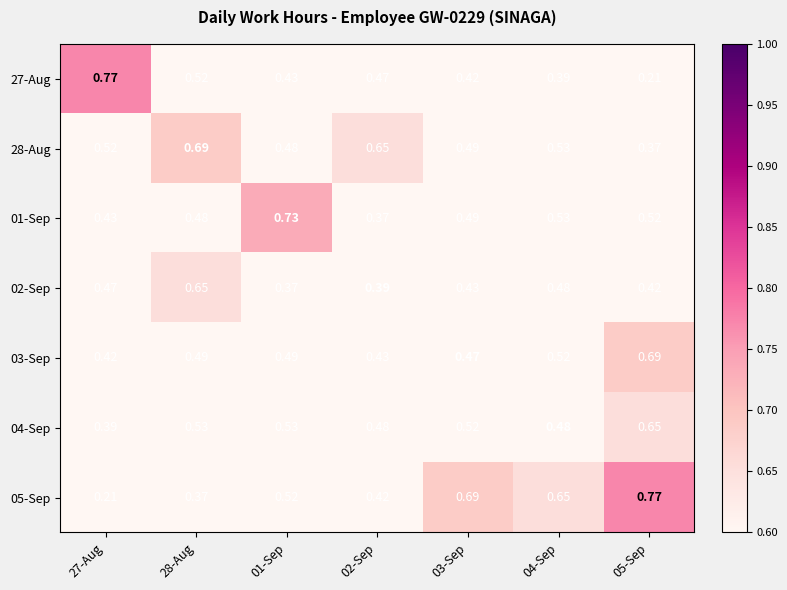

Where is 05-Sep nearest to the value 0?

27-Aug